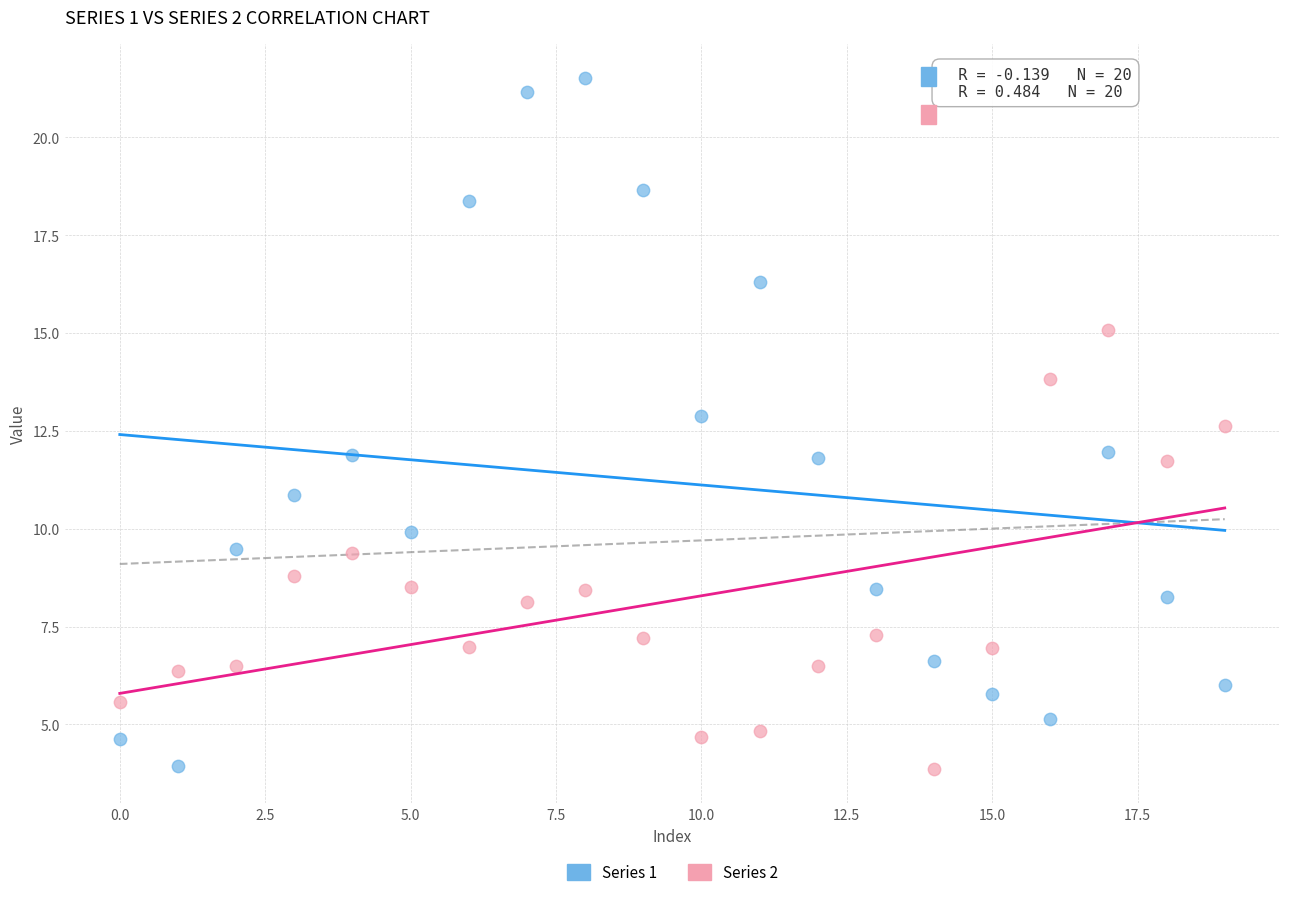

Which series reaches the maximum Y coordinate?

Series 1